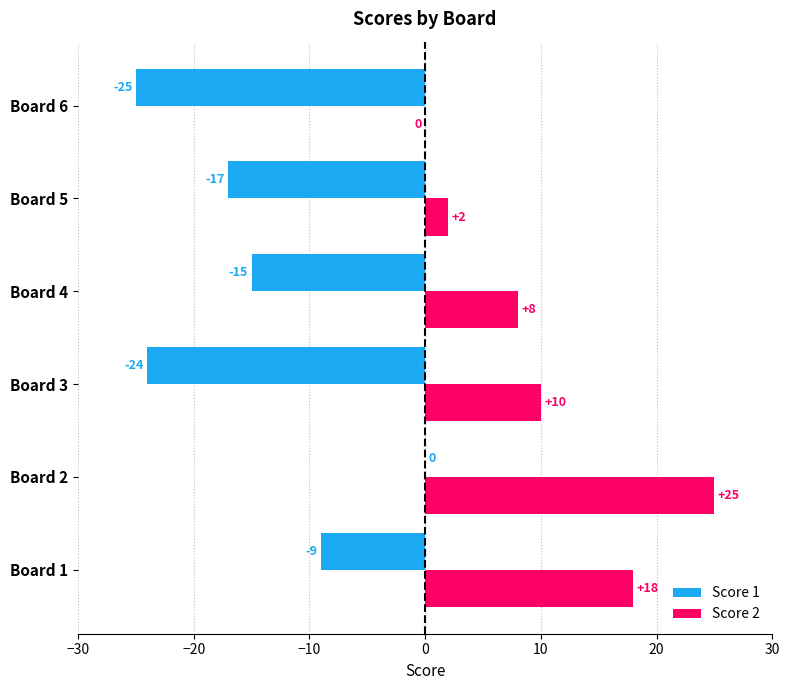

At which category does the chart reach its peak across all series?

Board 2